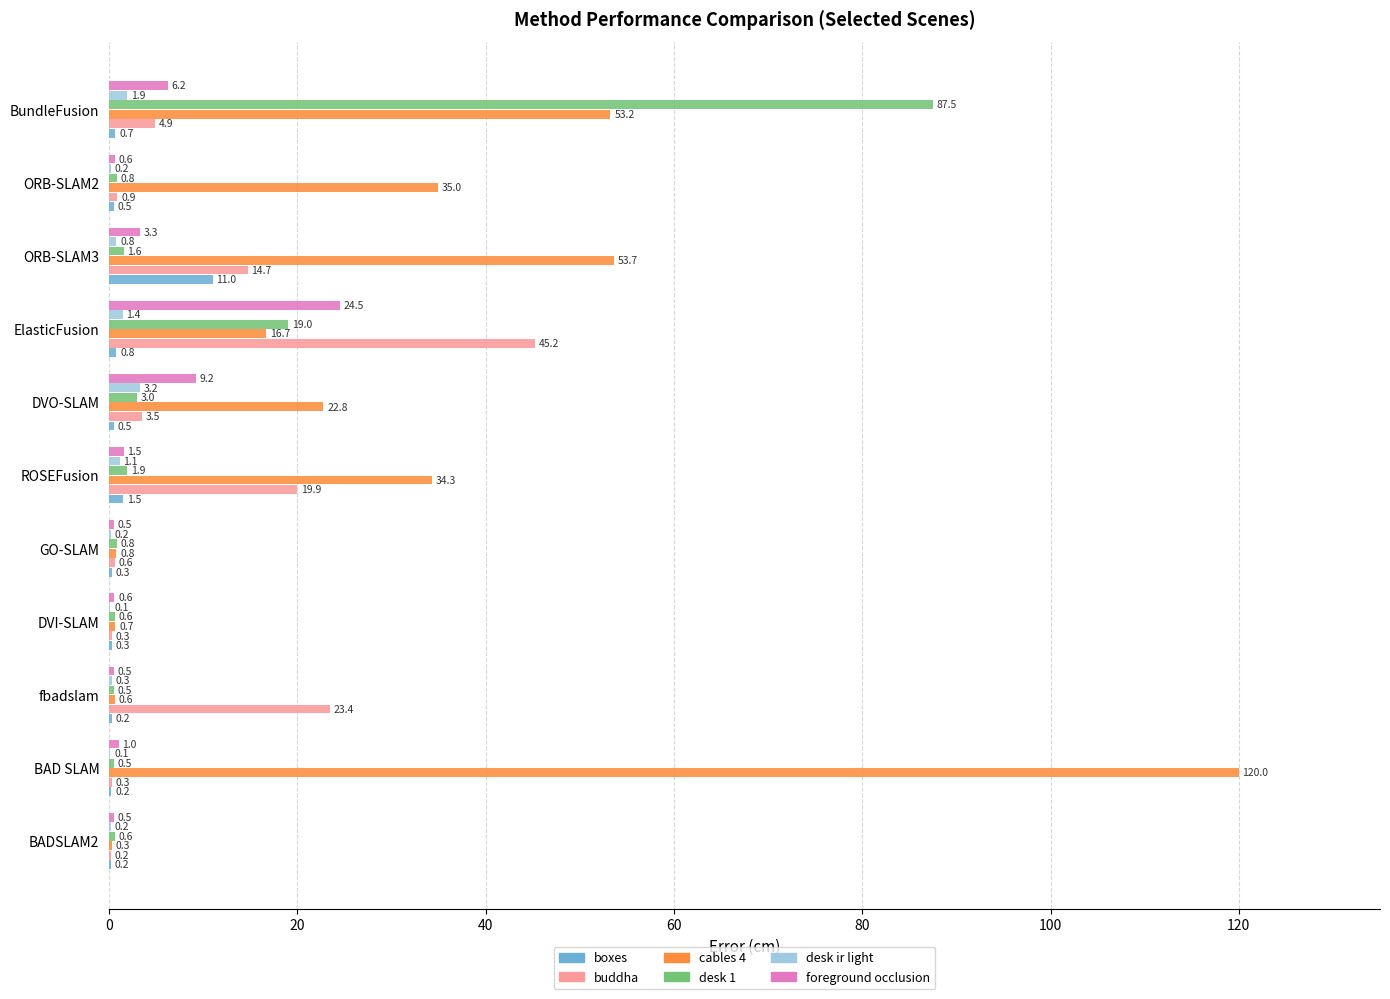

What is the greatest value displayed?

120.0